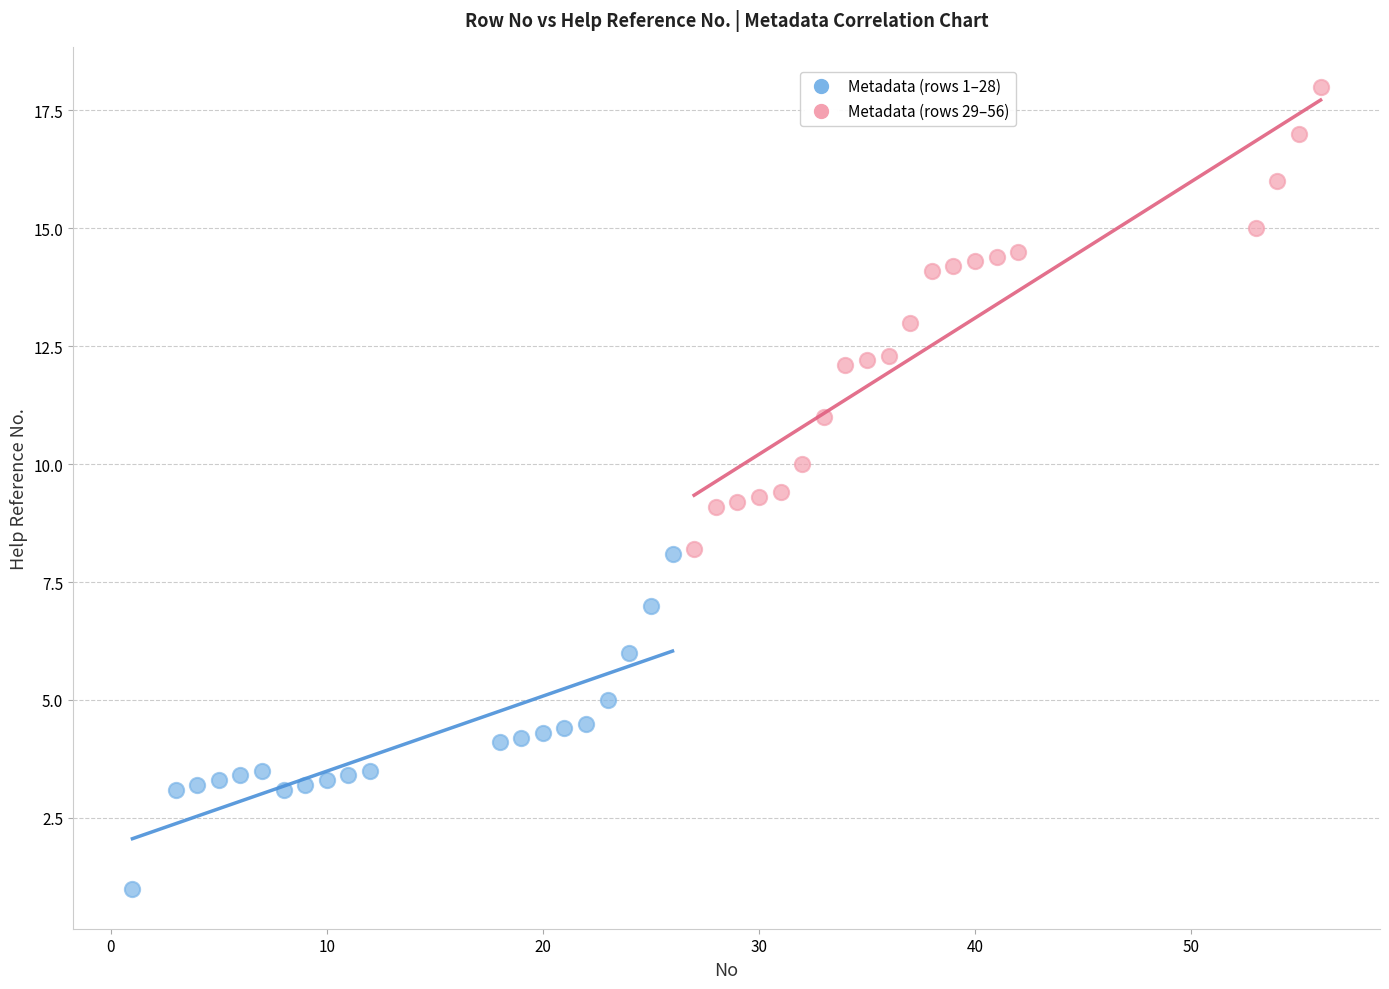

Which series has the largest Y range (max minus min)?

Metadata (rows 29–56)